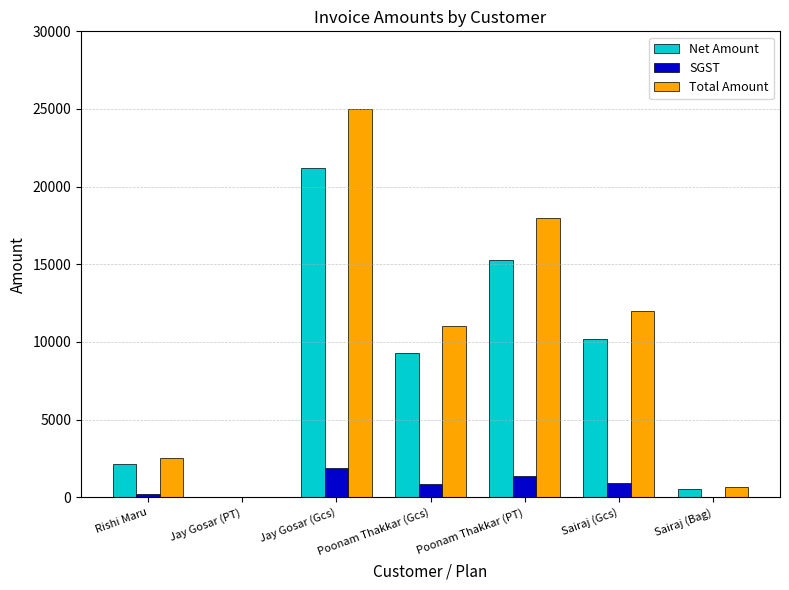

Which series has the largest range (max minus min)?

Total Amount